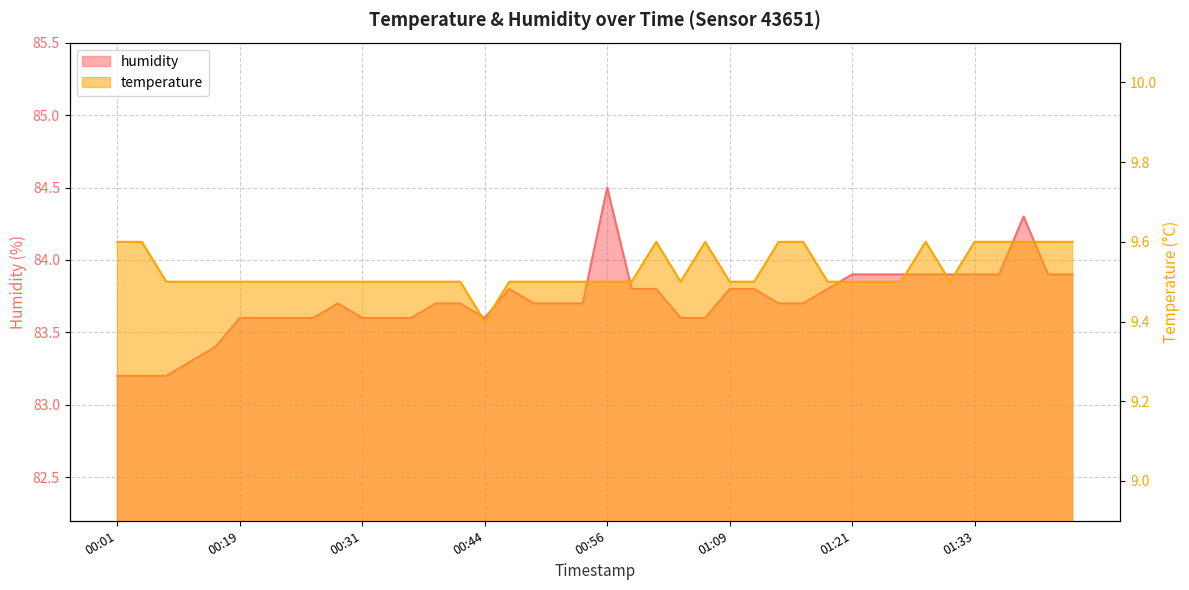

How many temperature values are between 9 and 10?

40